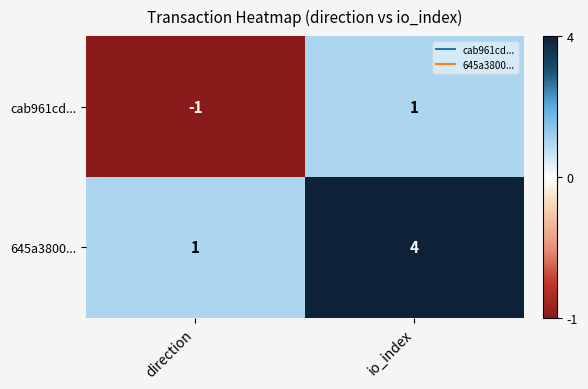

At how many categories does at least one series exceed 3?

1